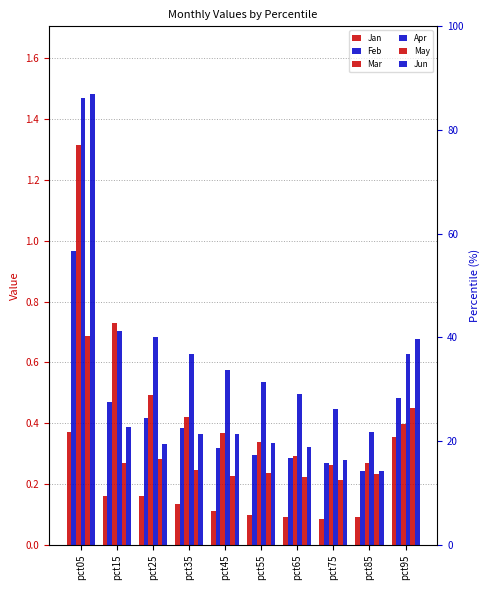

At how many categories does at least one series exceed 0?

10